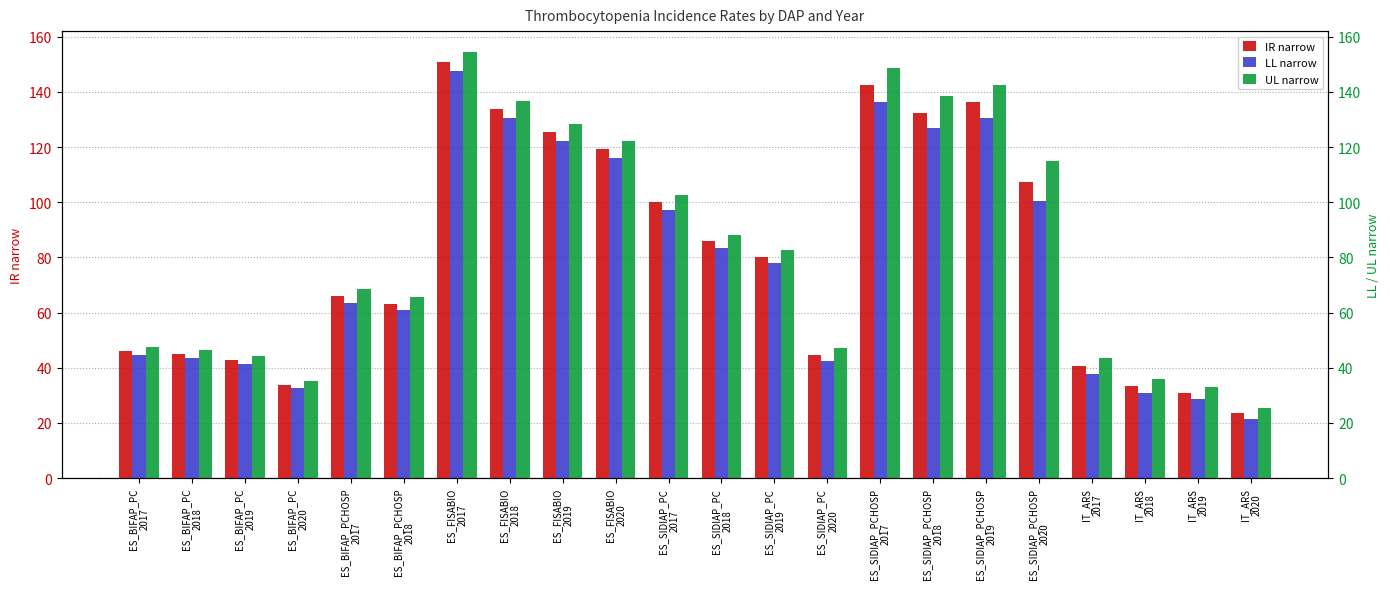

Between ES_BIFAP_PC
2017 and IT_ARS
2020, which series saw the biggest shift?

LL narrow